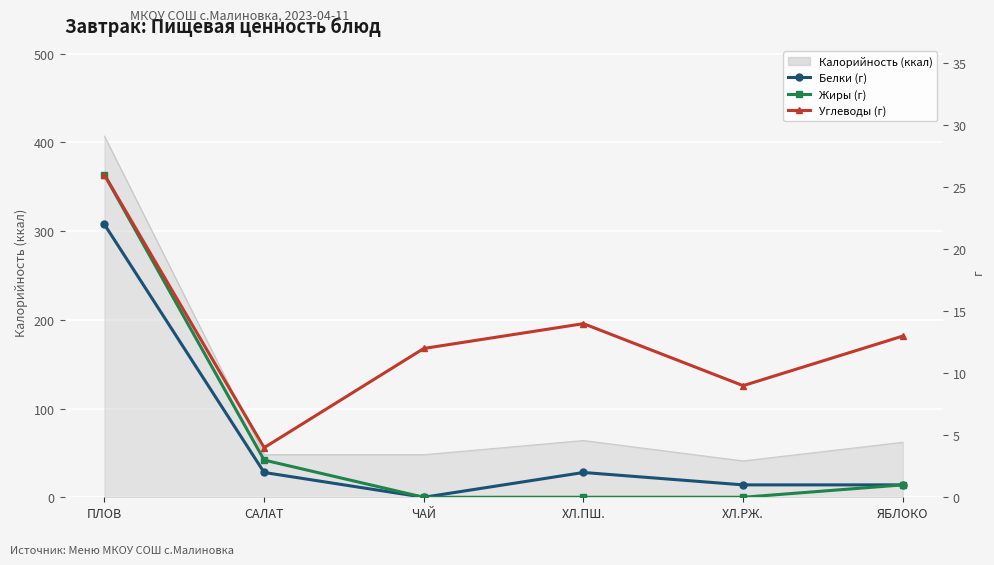

Rank the categories by Белки (г) value from lowest to highest.

ЧАЙ, ХЛ.РЖ., ЯБЛОКО, САЛАТ, ХЛ.ПШ., ПЛОВ